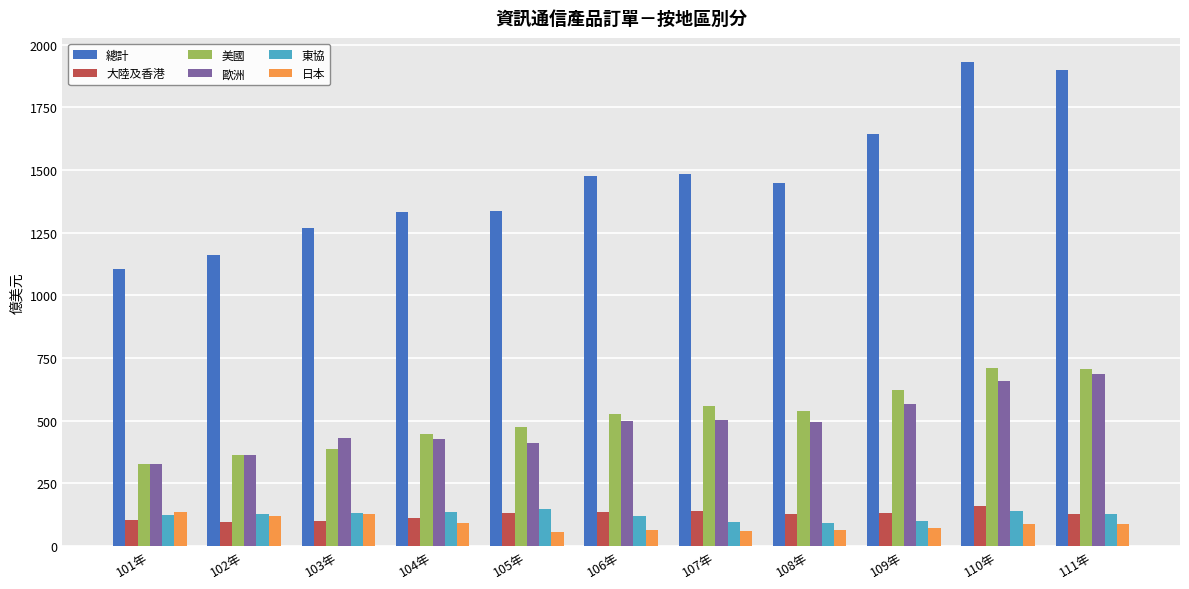

What is the maximum value shown in the chart?

1930.7